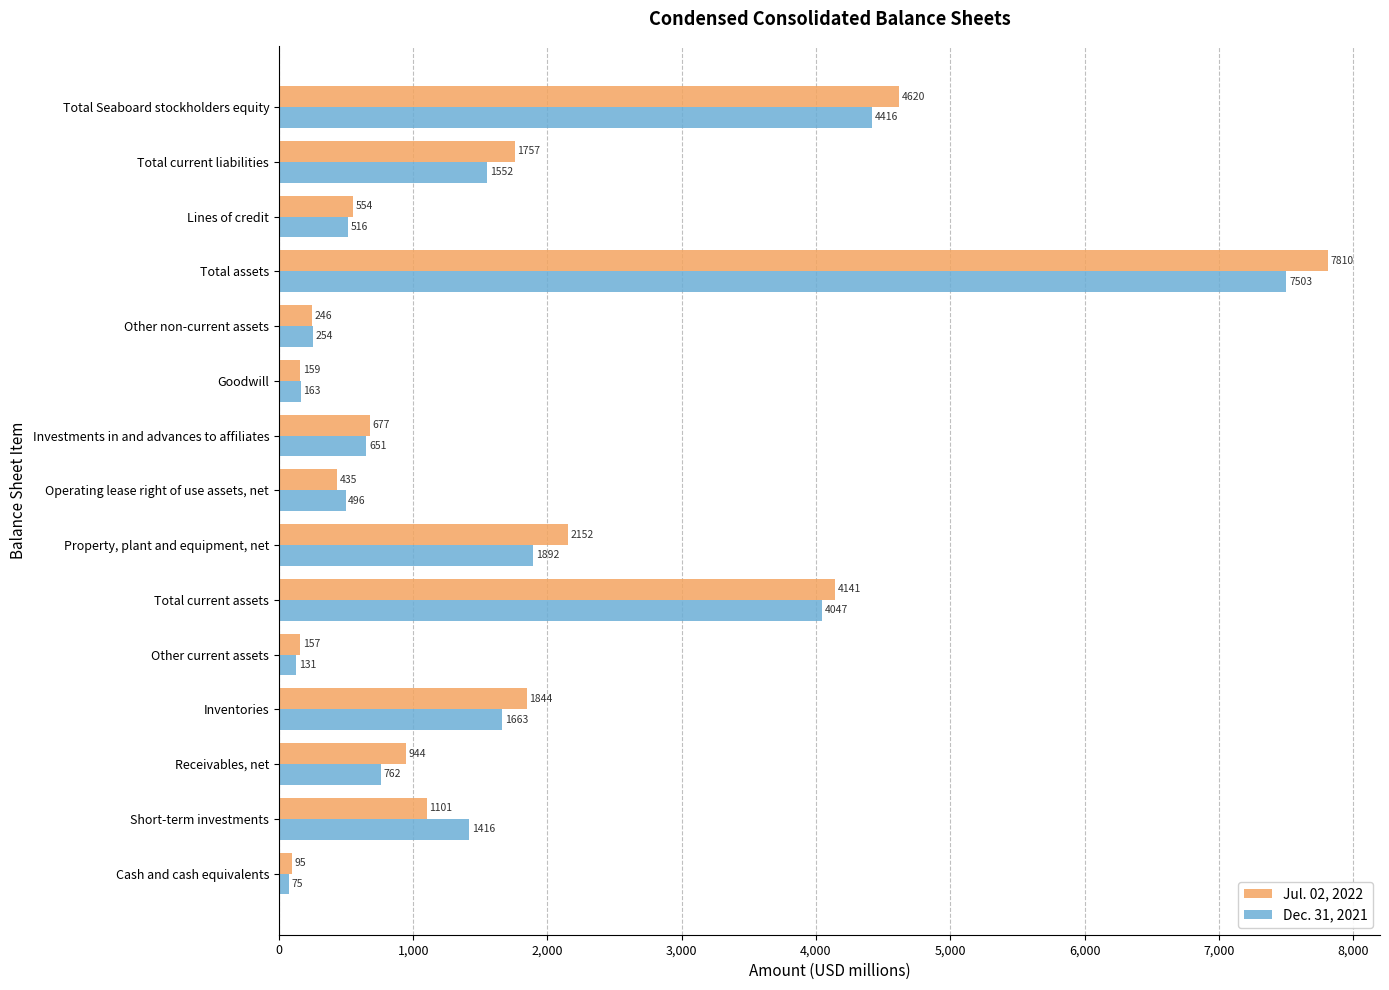

True or false: Jul. 02, 2022 has a value of 589 at Receivables, net.

False